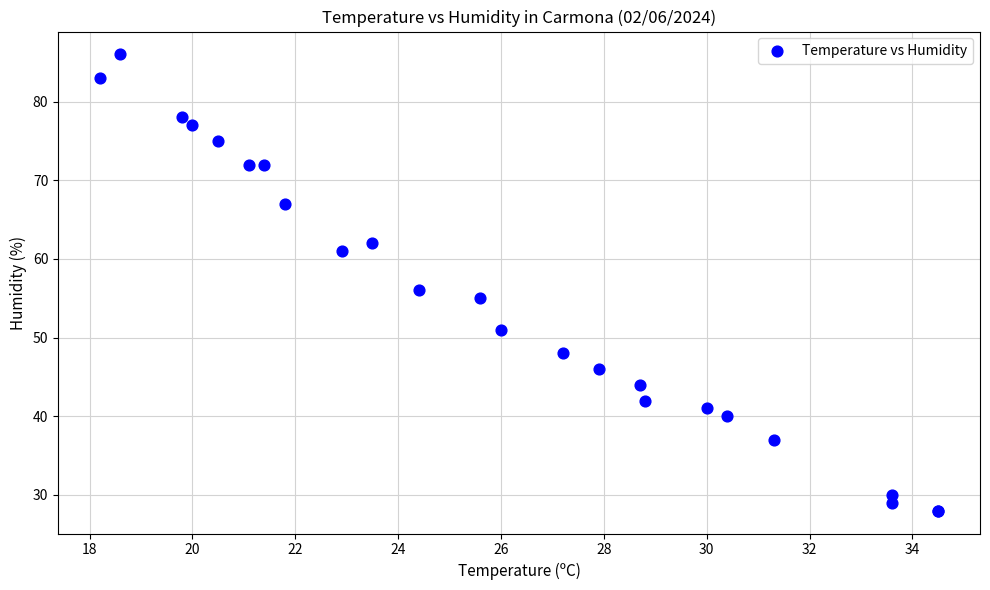

What Y value in the scatter plot is closest to 57?

56